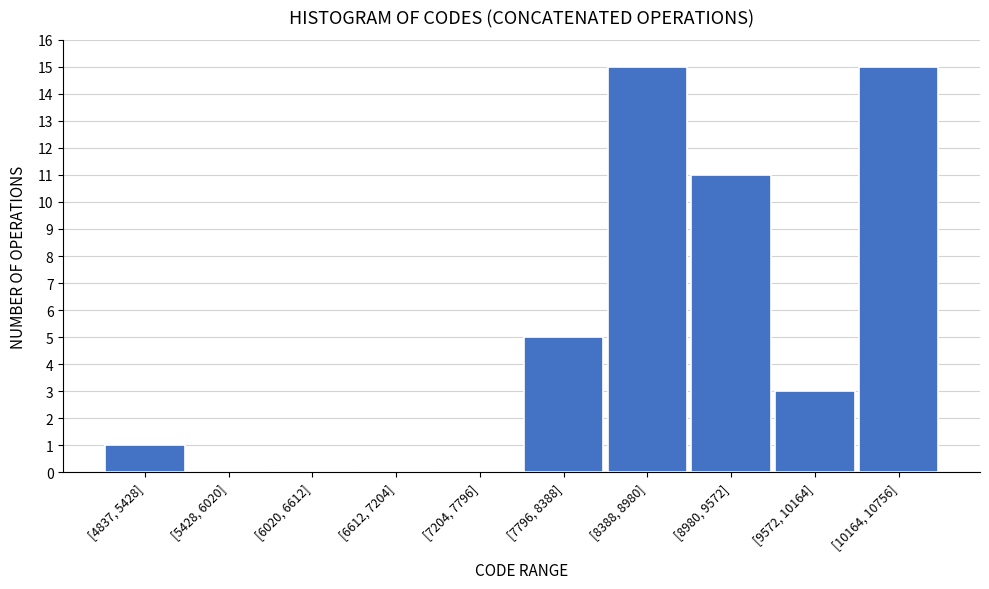

Reading left to right, what are all the values shown in this chart?

[4837, 5428]=1	[5428, 6020]=0	[6020, 6612]=0	[6612, 7204]=0	[7204, 7796]=0	[7796, 8388]=5	[8388, 8980]=15	[8980, 9572]=11	[9572, 10164]=3	[10164, 10756]=15